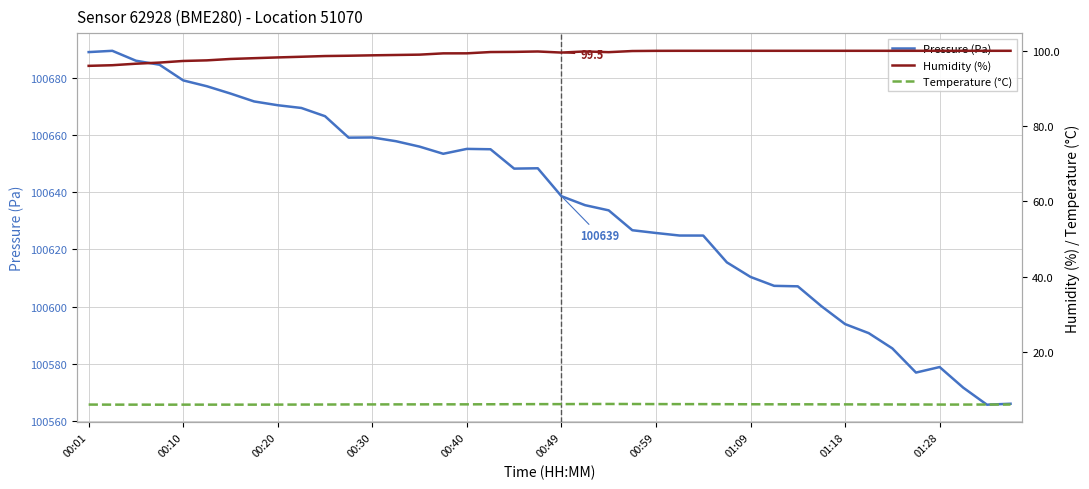

What is the lowest value of the Pressure (Pa) series?

100565.8